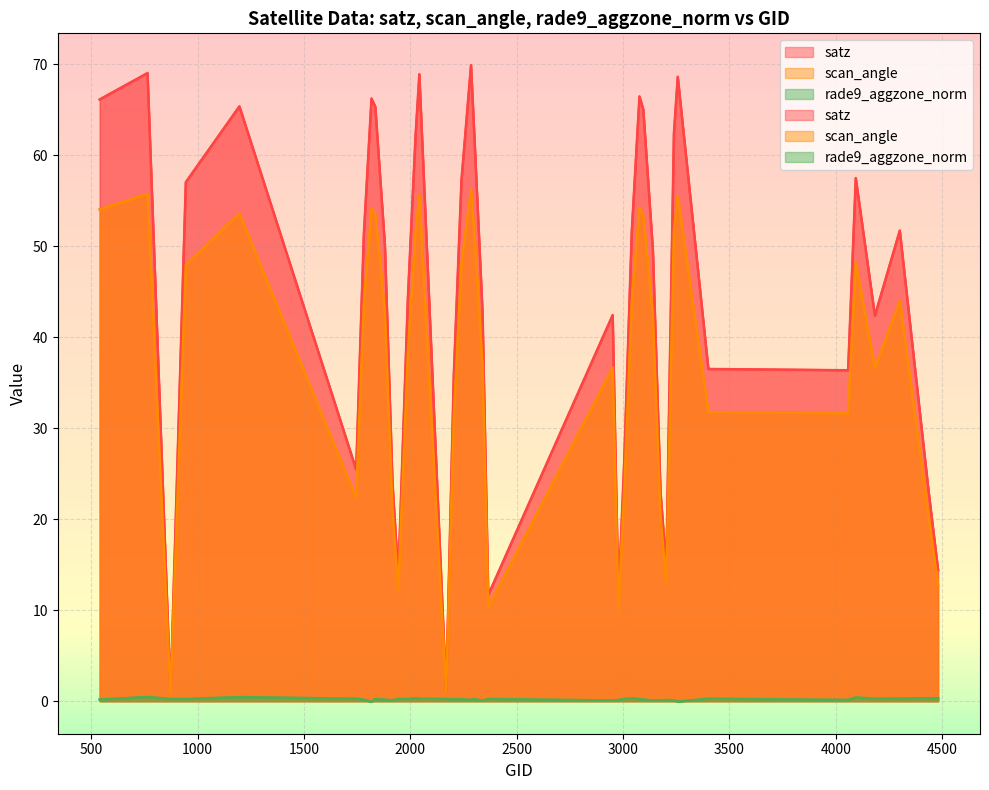

True or false: scan_angle has a value of 14.7 at 2204.

False